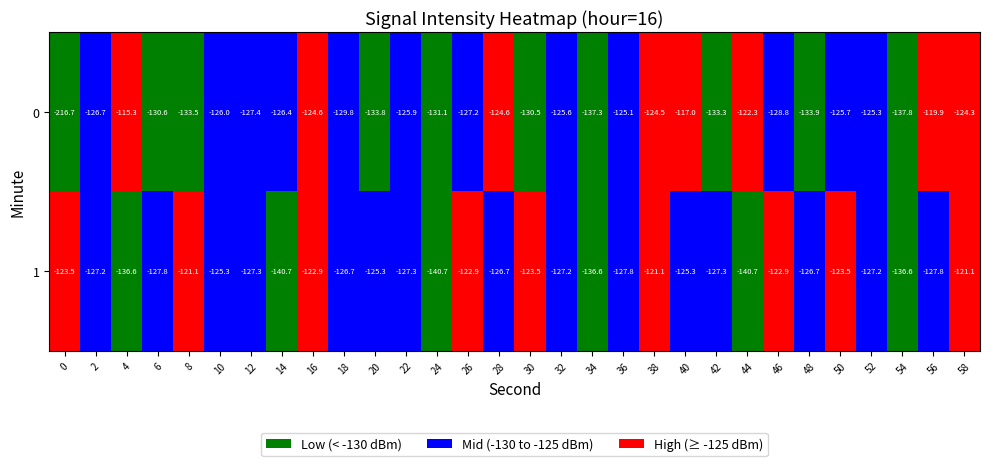

What is the difference between the highest and lowest values at 56?

7.9